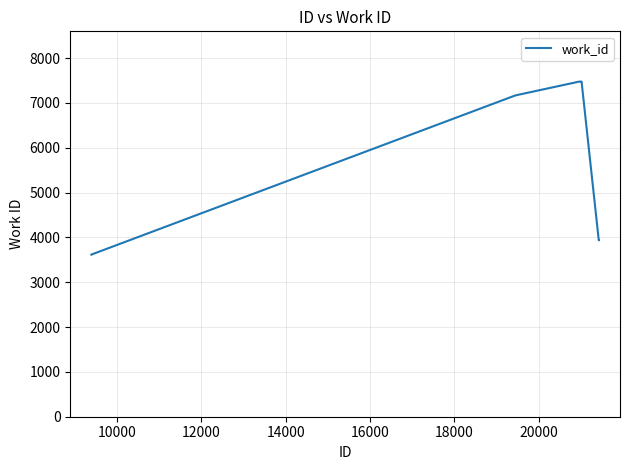

Does the chart have visible grid lines?

Yes